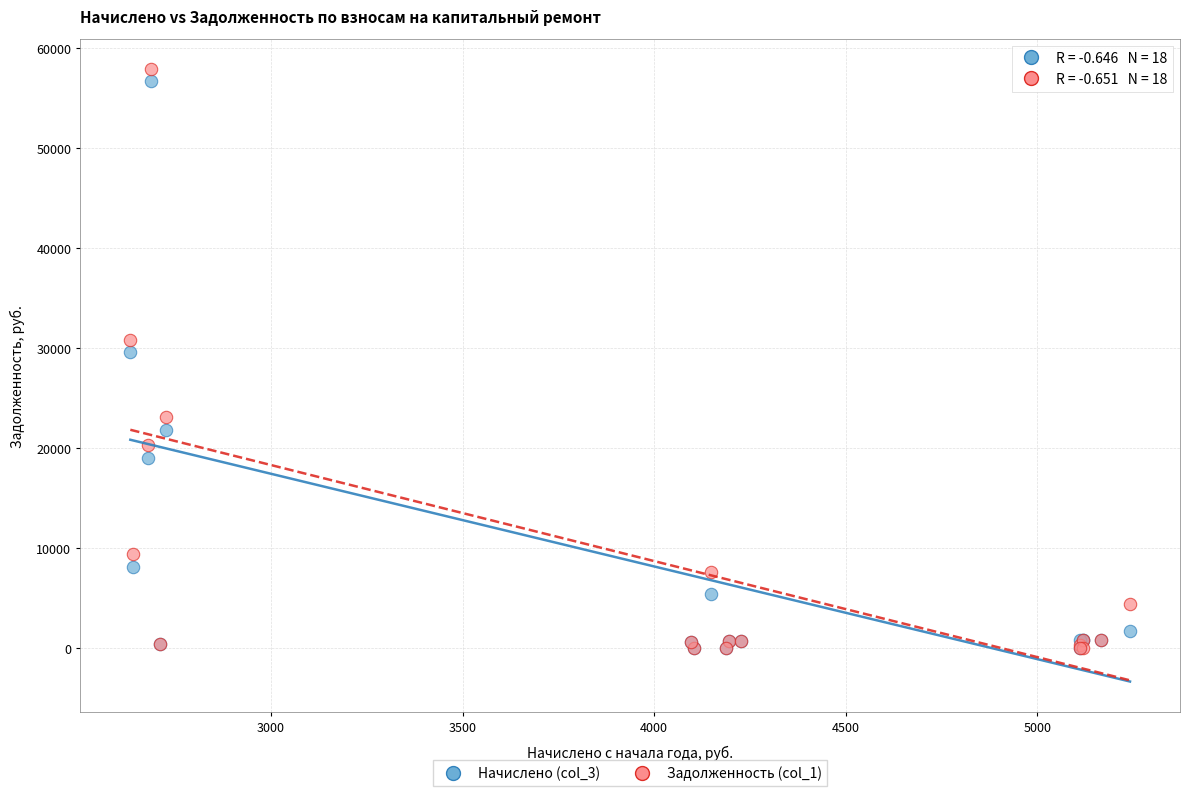

What are all the series names shown in the legend?

Начислено (col_3), Задолженность (col_1)